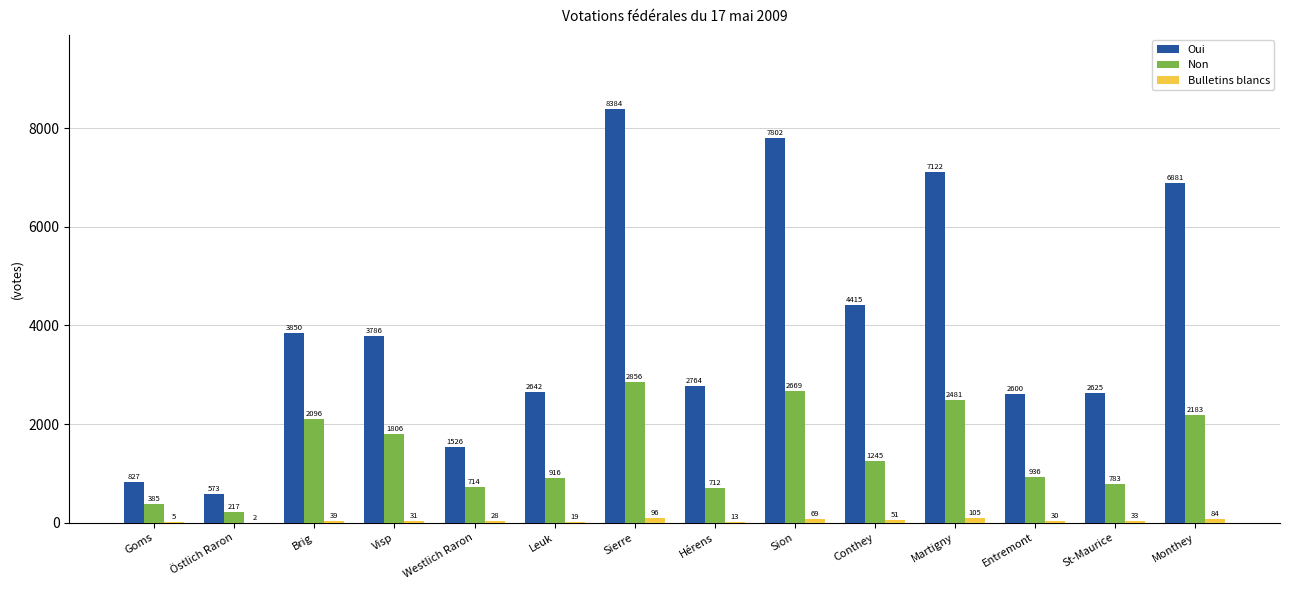

Where is Oui nearest to the value 4478?

Conthey